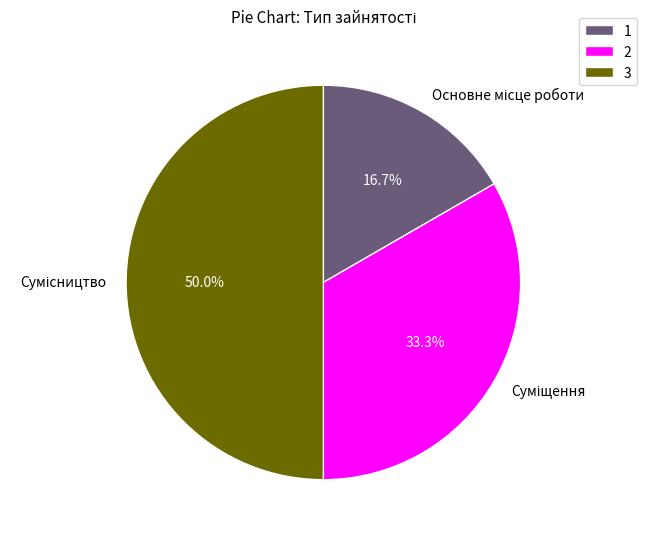

To the nearest percent, what portion does Сумісництво represent?

50%